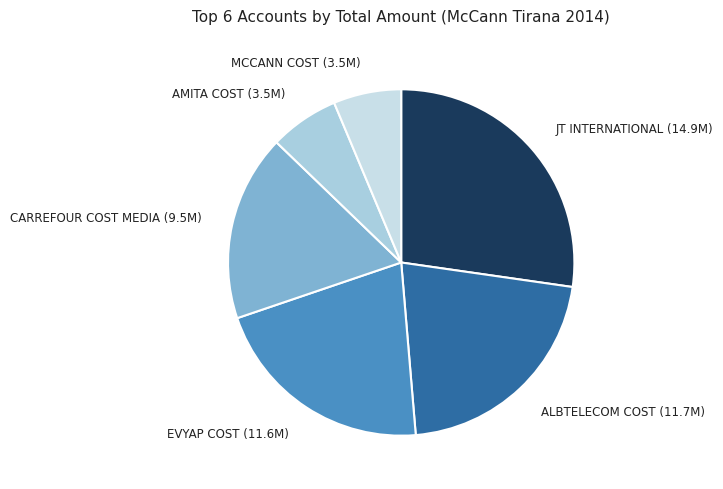

Which category has the biggest portion of the pie?

JT INTERNATIONAL (14.9M)